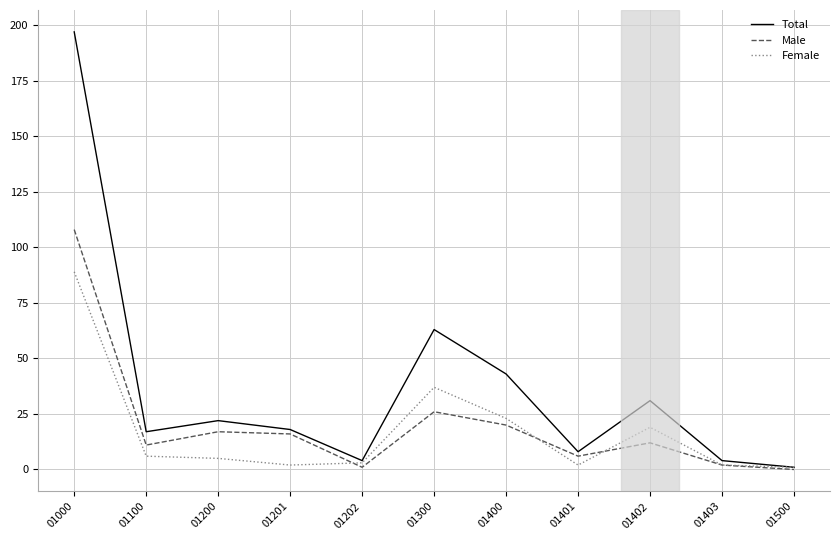

Reading left to right, list all the values displayed in this chart.

Total: 01000=197	01100=17	01200=22	01201=18	01202=4	01300=63	01400=43	01401=8	01402=31	01403=4	01500=1
Male: 01000=108	01100=11	01200=17	01201=16	01202=1	01300=26	01400=20	01401=6	01402=12	01403=2	01500=0
Female: 01000=89	01100=6	01200=5	01201=2	01202=3	01300=37	01400=23	01401=2	01402=19	01403=2	01500=1